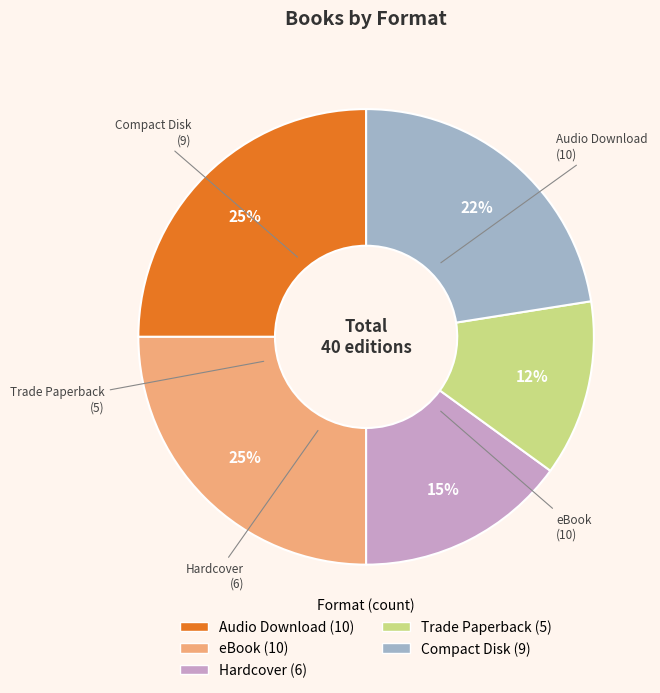

True or false: Hardcover accounts for 22% of the total.

False